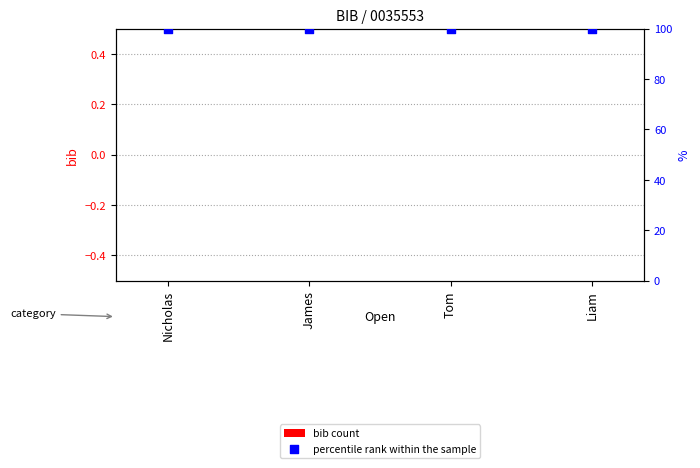

Which series reaches the maximum Y coordinate?

percentile rank within the sample